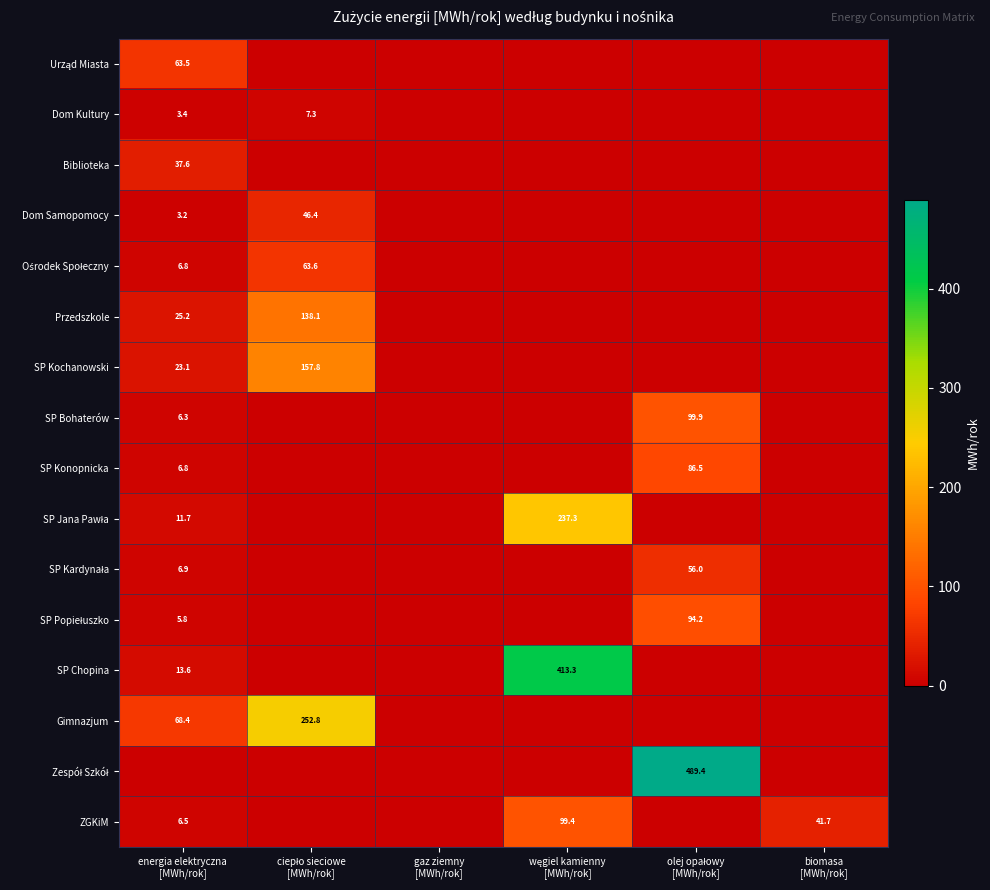

What is the difference between the highest and lowest values at energia elektryczna
[MWh/rok]?

68.4